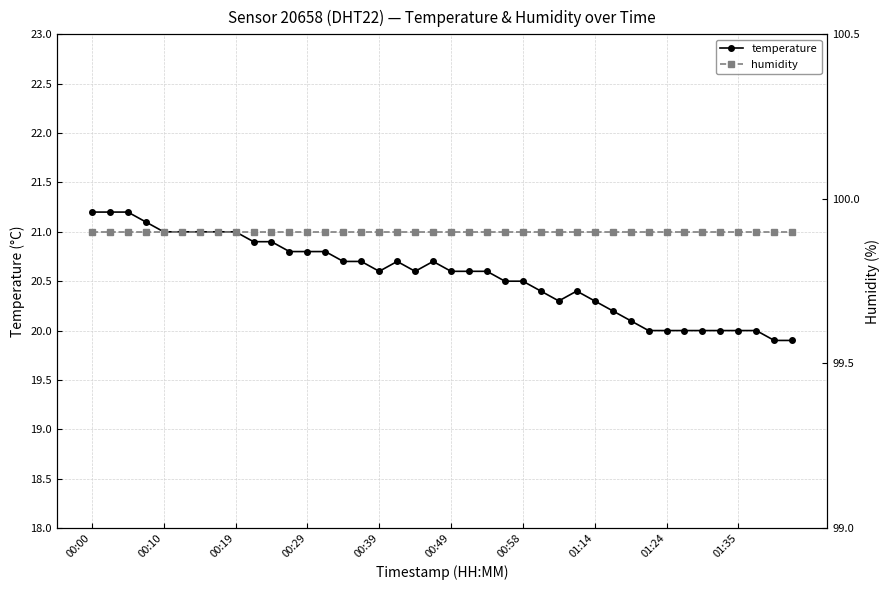

What is the highest value of the humidity series?

99.9